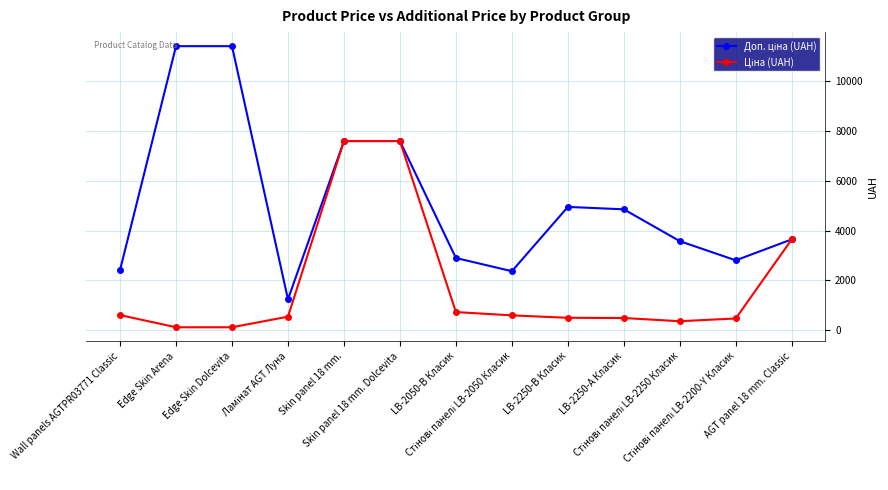

Count the number of categories in the chart.

13